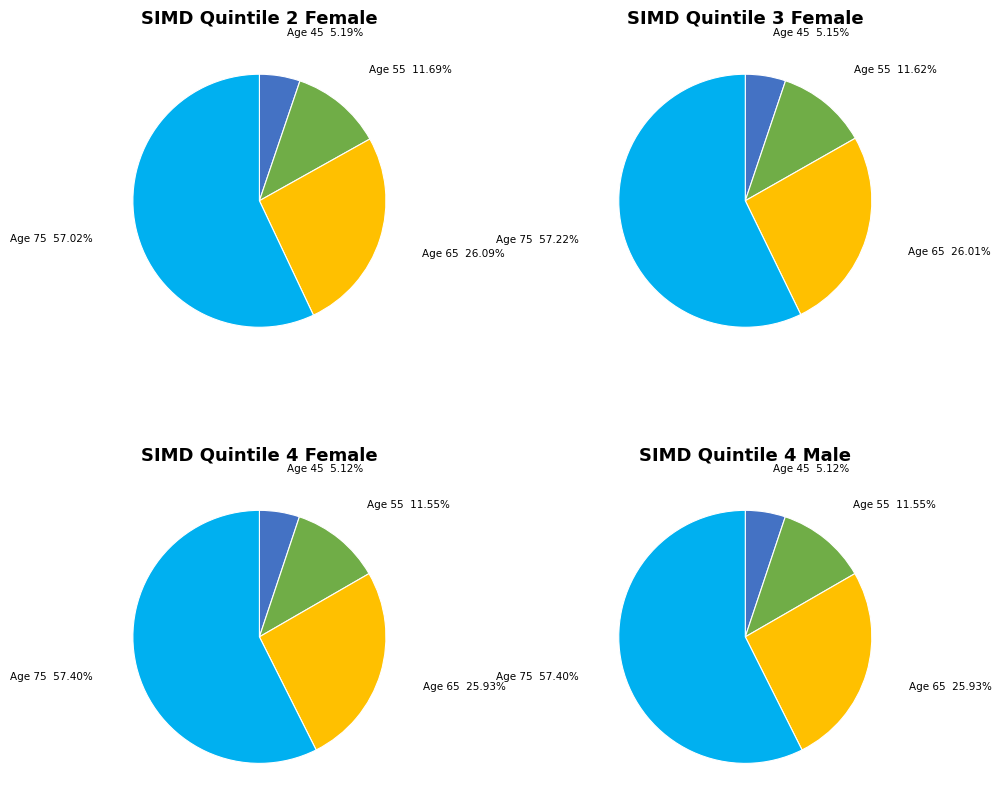

Which slice is the smallest?

Age 45